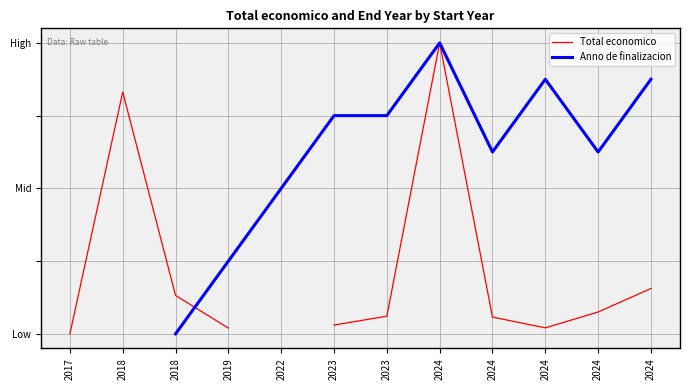

What is the sum of the Total economico values at 2024 and 2023?

0.1